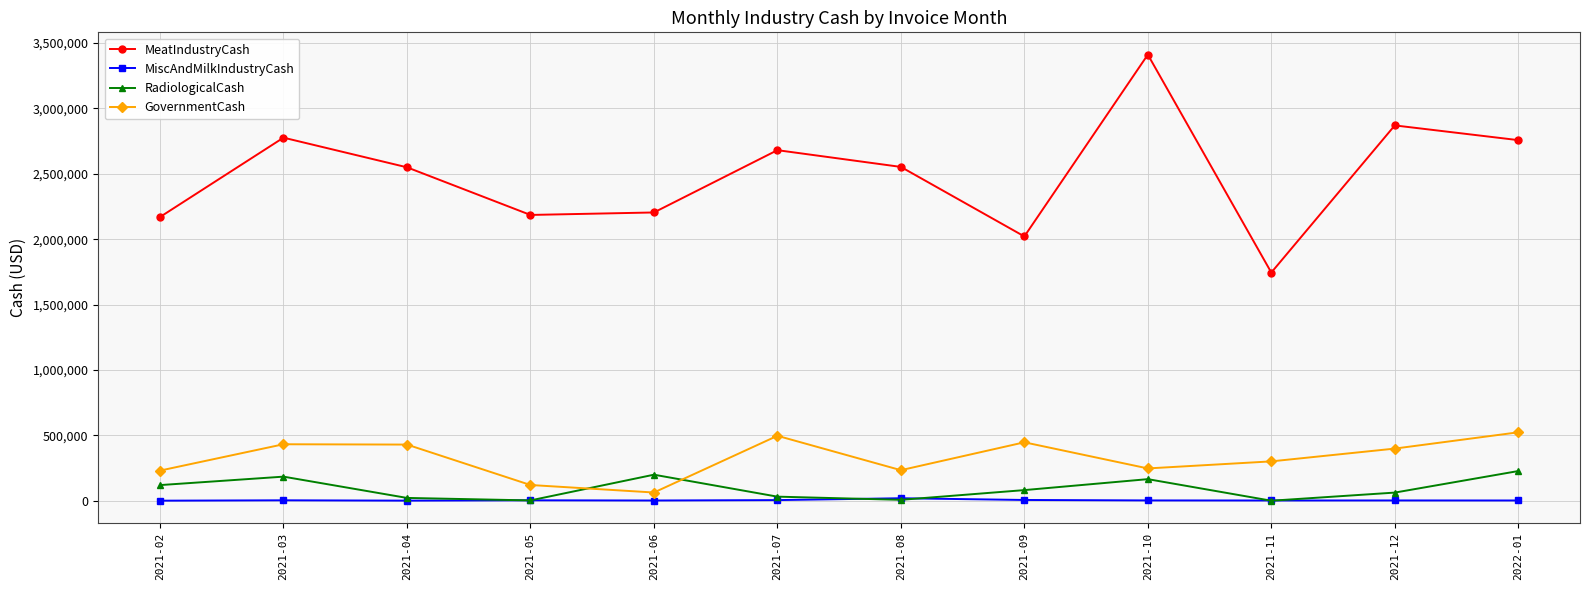

Rank the series at 2021-09 from highest to lowest value.

MeatIndustryCash, GovernmentCash, RadiologicalCash, MiscAndMilkIndustryCash